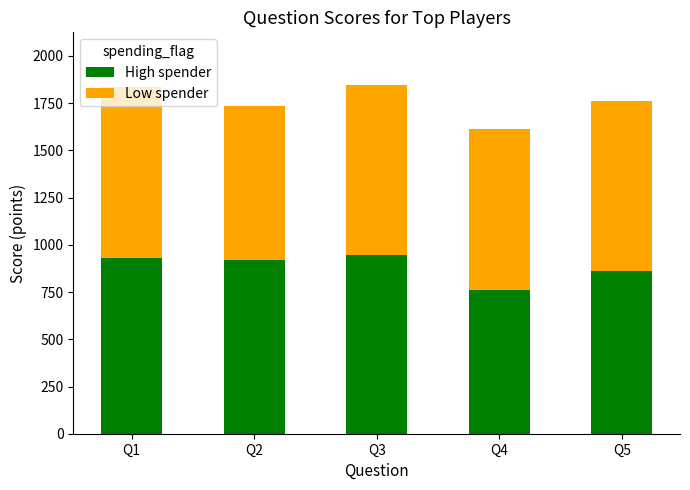

What is the sum of the High spender values at Q3 and Q2?

1865